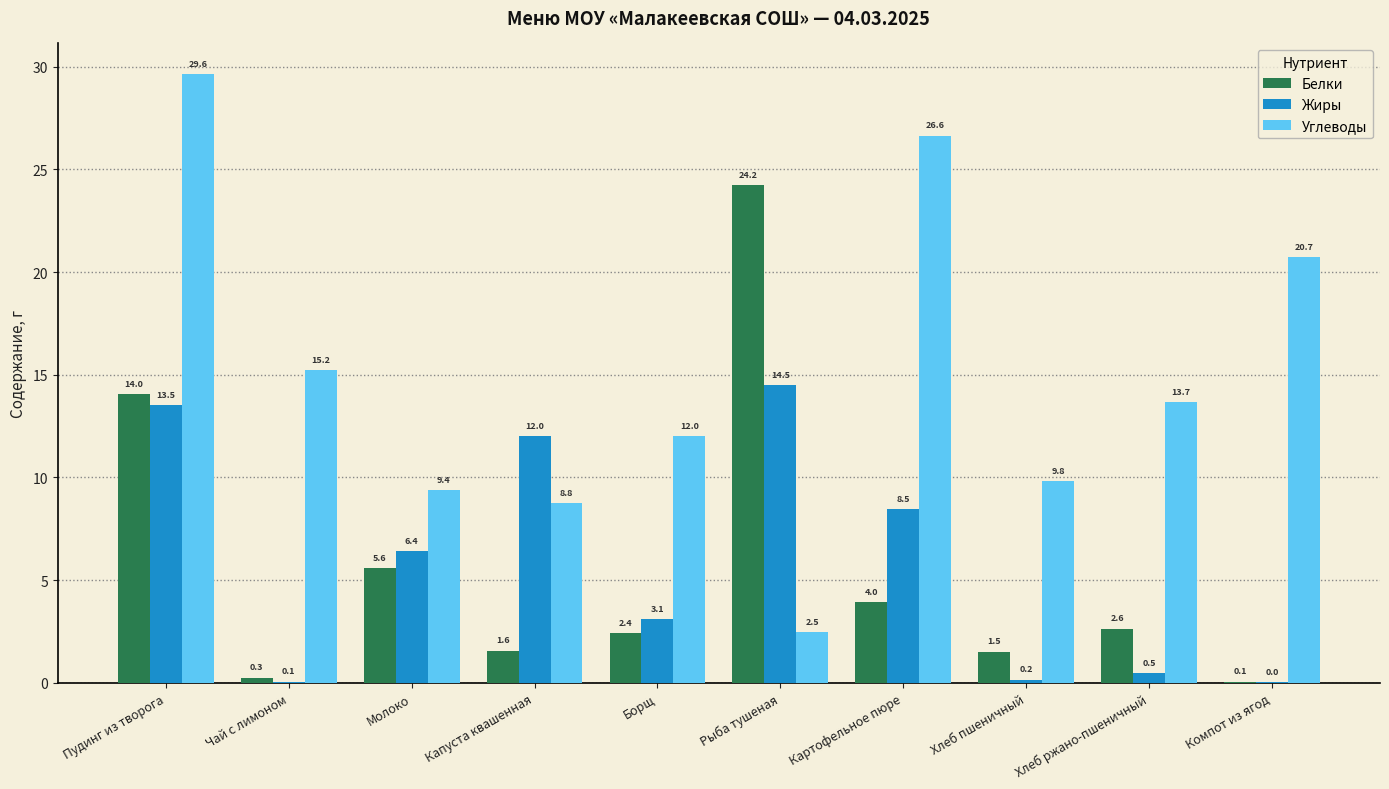

At which label does Жиры reach its peak?

Рыба тушеная